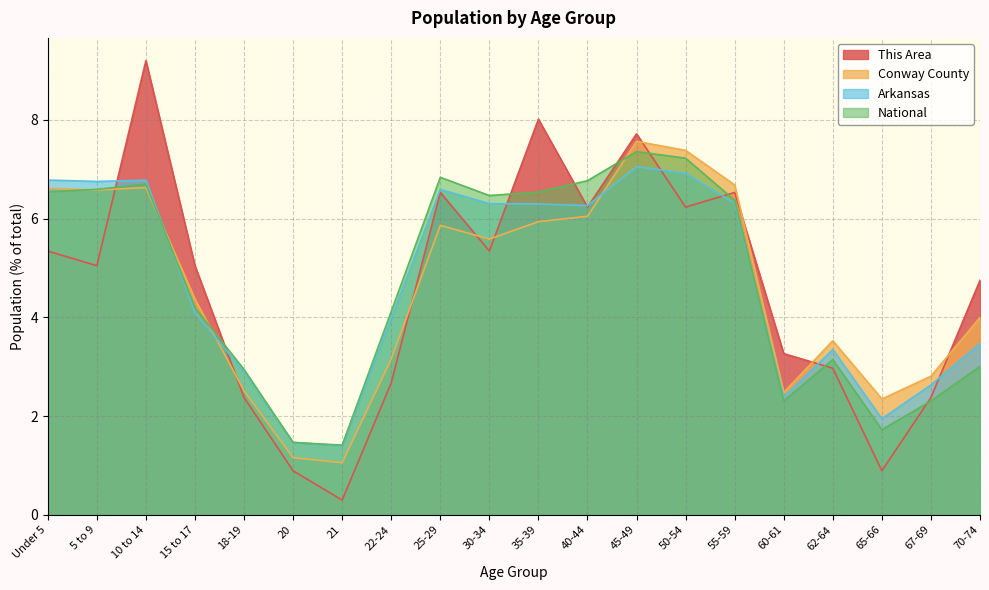

What is the difference between the maximum and minimum values in the Arkansas series?

5.7